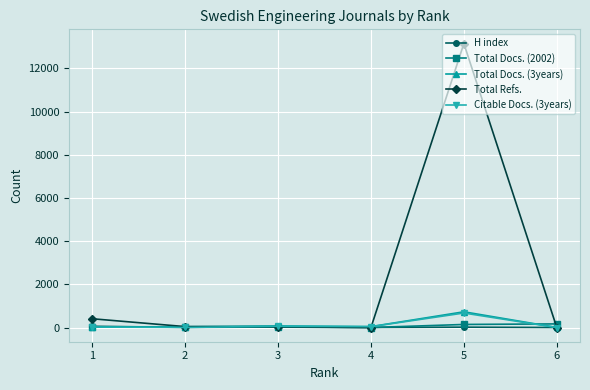

What is the sum of the Total Docs. (2002) values at 6 and 2?

188